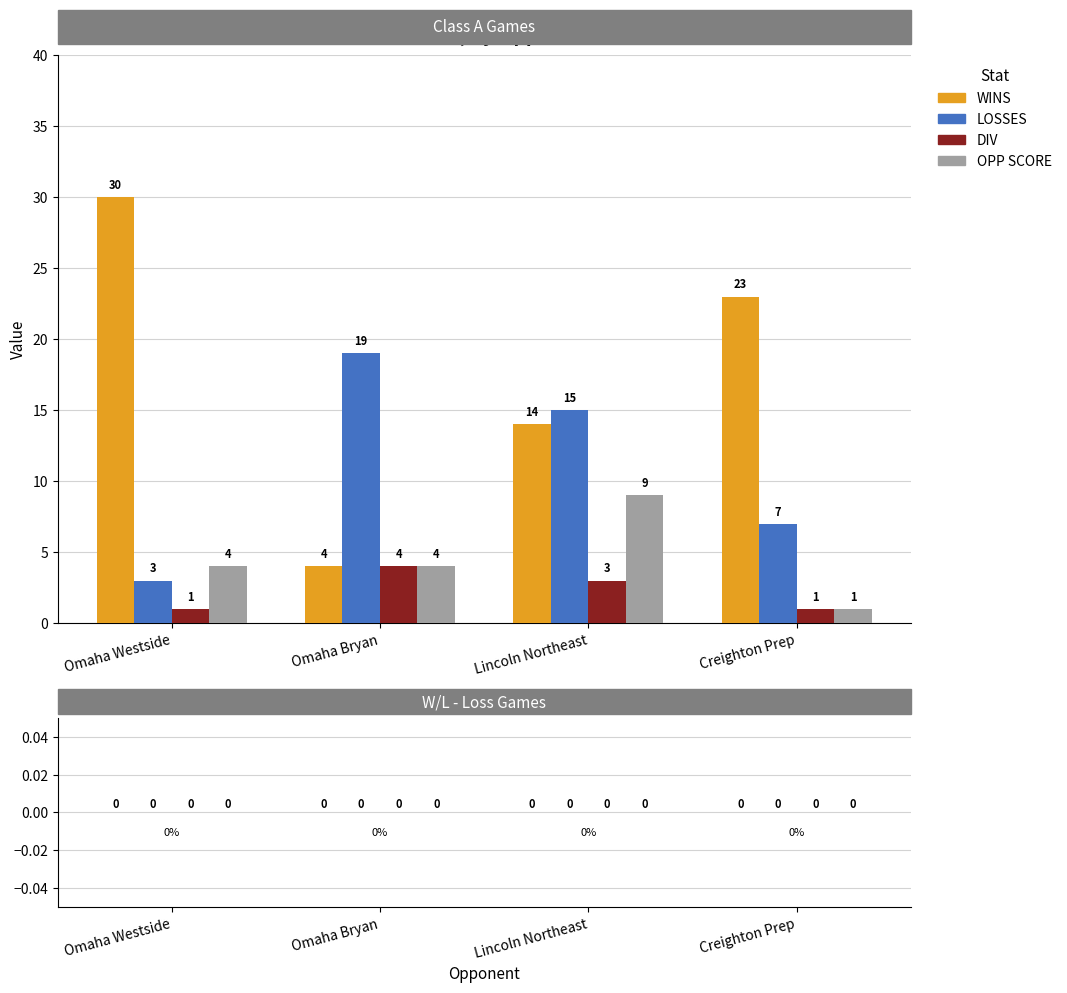

Reading right to left, list all the values displayed in this chart.

WINS: Creighton Prep=23	Lincoln Northeast=14	Omaha Bryan=4	Omaha Westside=30
LOSSES: Creighton Prep=7	Lincoln Northeast=15	Omaha Bryan=19	Omaha Westside=3
DIV: Creighton Prep=1	Lincoln Northeast=3	Omaha Bryan=4	Omaha Westside=1
OPP SCORE: Creighton Prep=1	Lincoln Northeast=9	Omaha Bryan=4	Omaha Westside=4